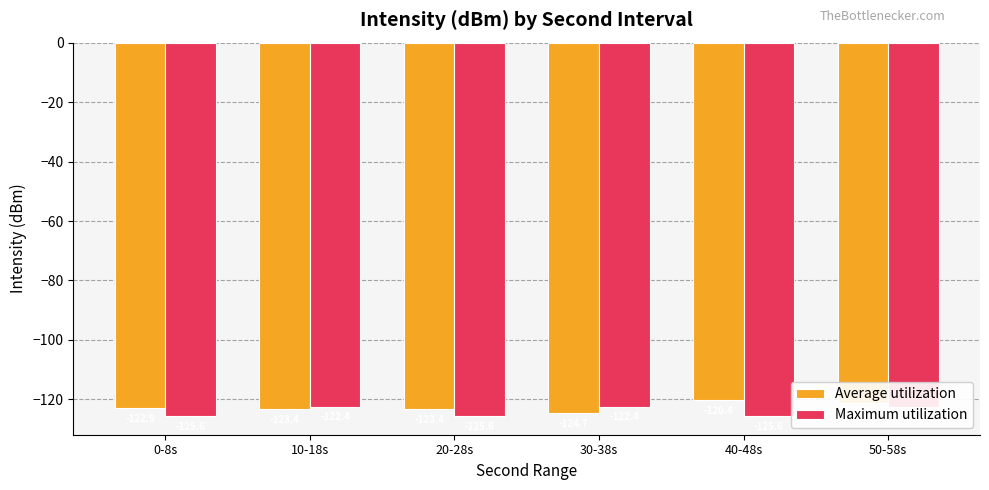

What is the difference between the Average utilization values at 0-8s and 50-58s?

1.7